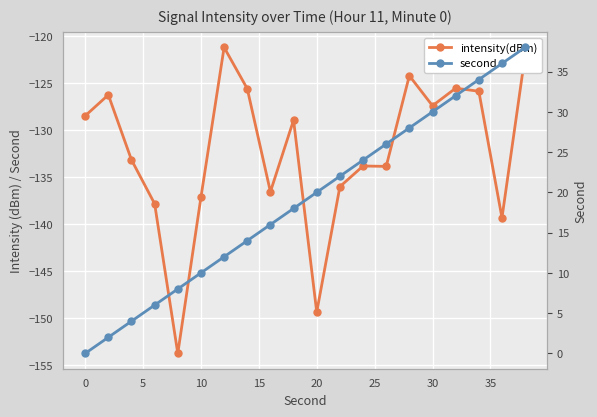

What is the value of the intensity(dBm) point at the 11th from the left?

-137.8